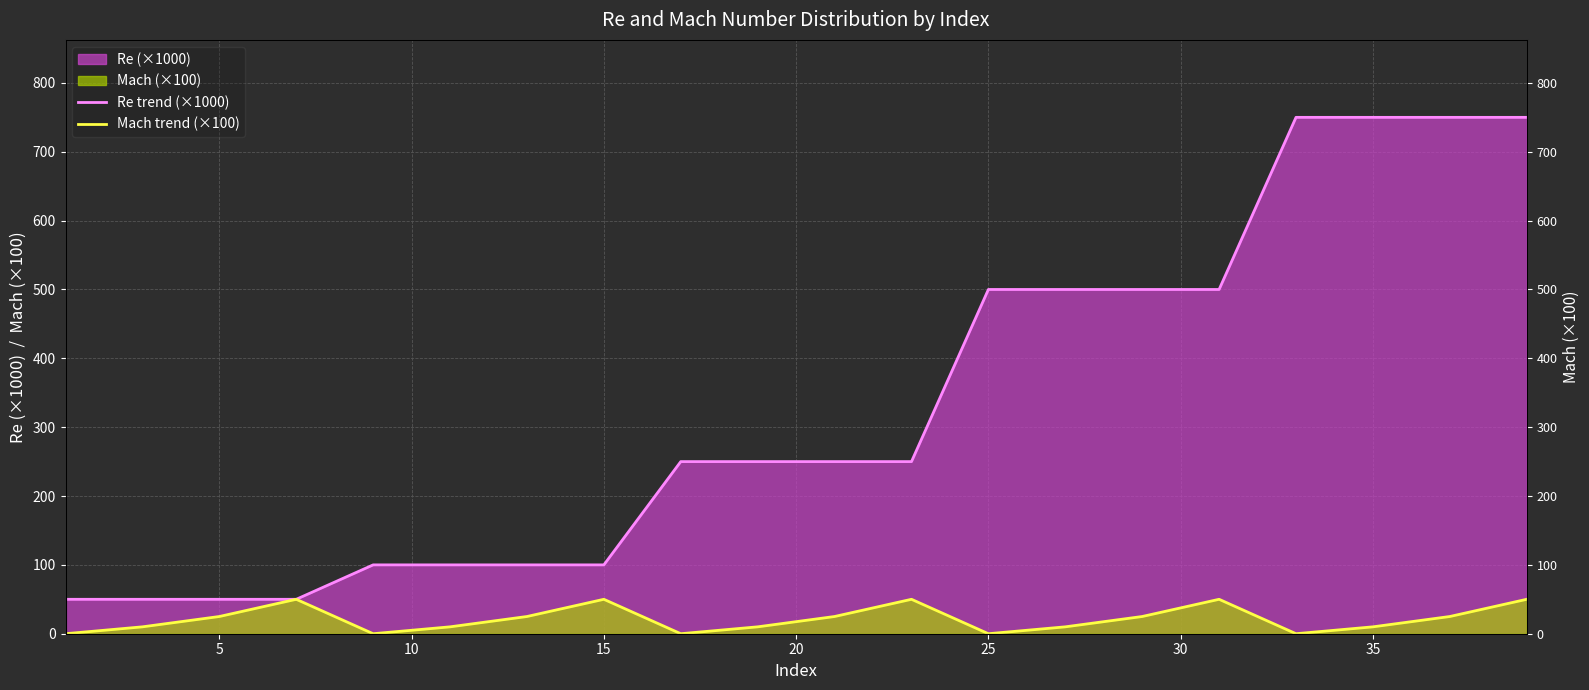

Rank the series by their average value, from highest to lowest.

Re trend (×1000), Mach trend (×100)